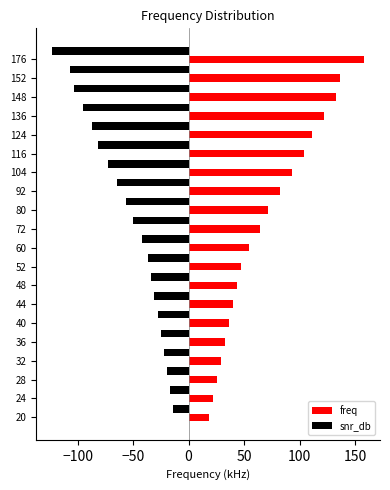

Which series has the largest range (max minus min)?

freq